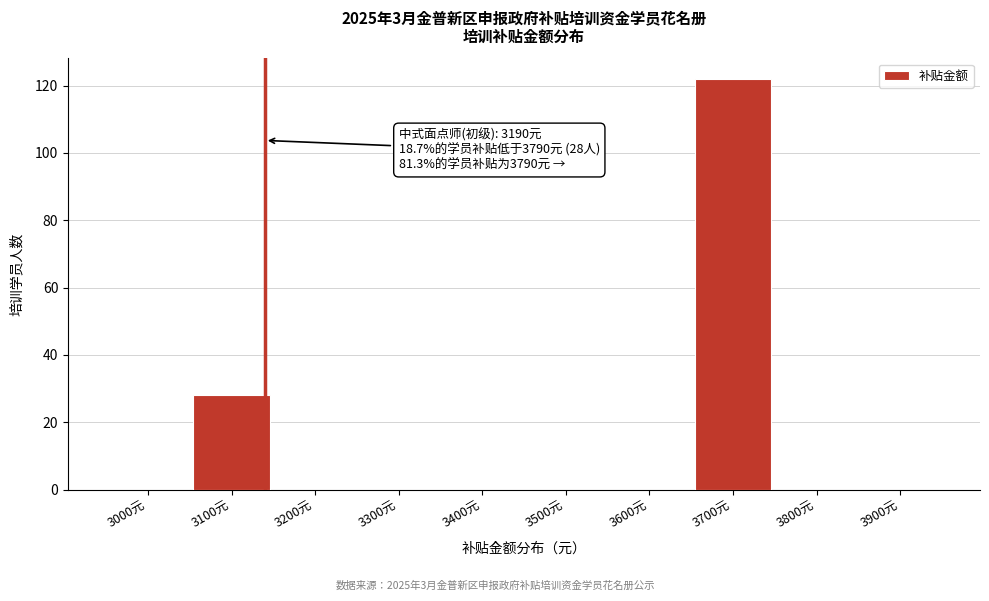

Reading left to right, transcribe all the data shown in this chart.

3000元=0	3100元=28	3200元=0	3300元=0	3400元=0	3500元=0	3600元=0	3700元=122	3800元=0	3900元=0